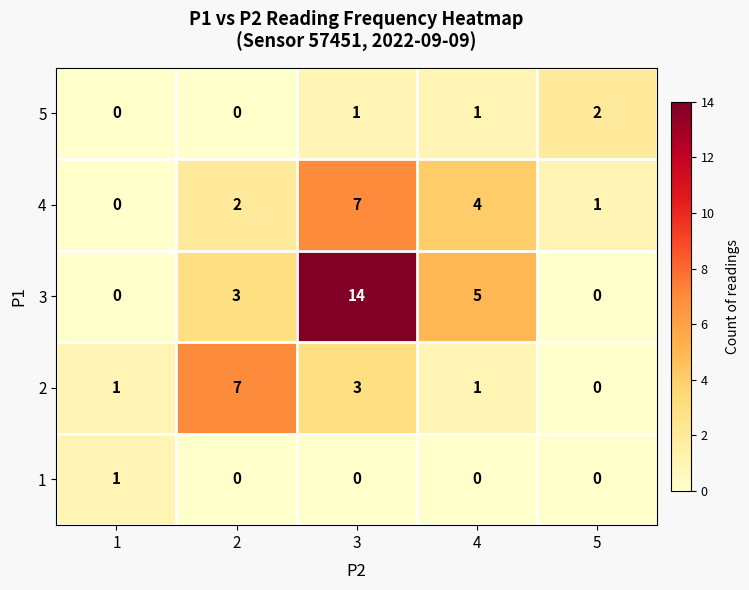

What is the total value across all series at 2?

12